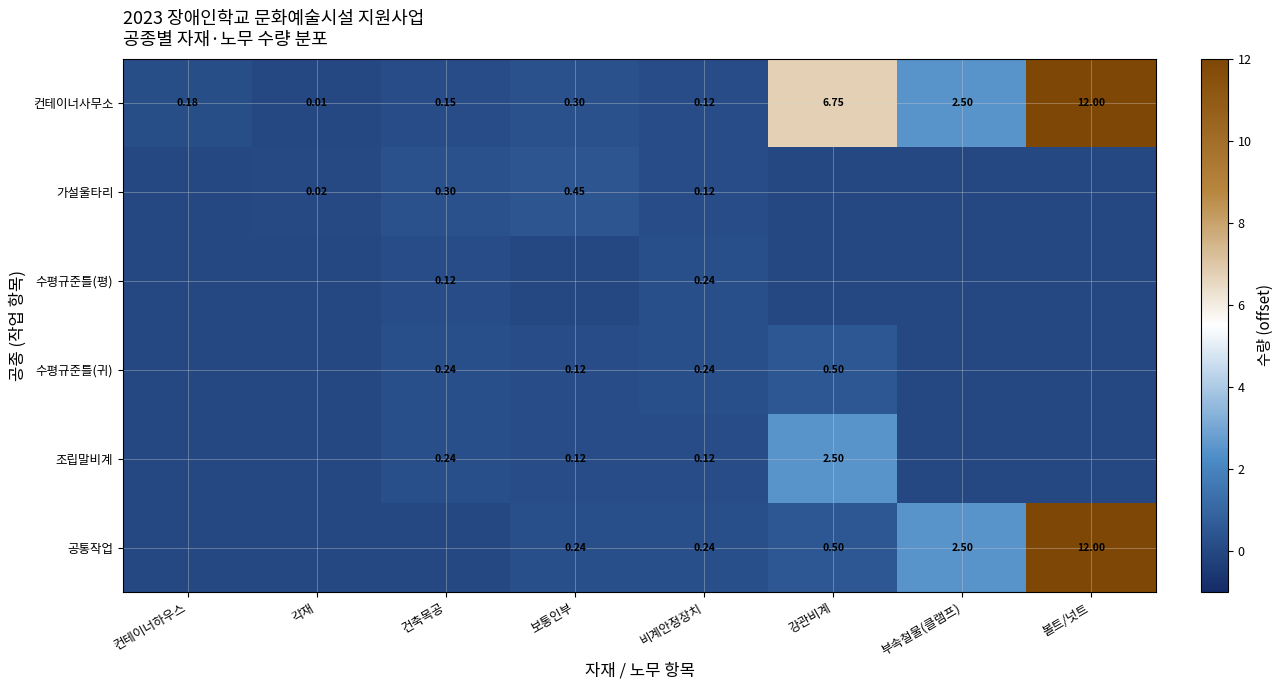

What is the difference between the 가설울타리 values at 비계안정장치 and 볼트/넛트?

0.1